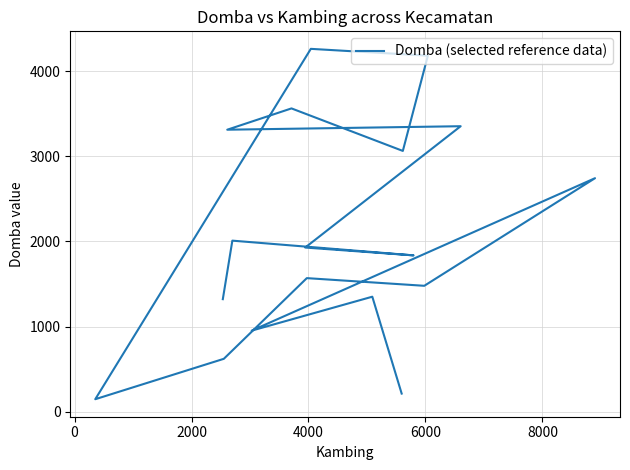

What is the minimum value shown in the chart?

148